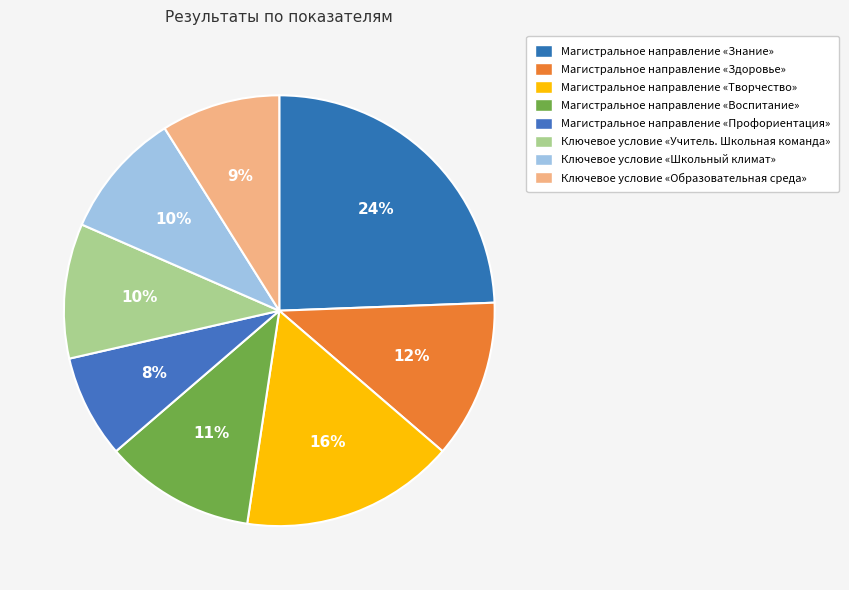

To the nearest percent, what portion does Магистральное направление «Профориентация» represent?

8%